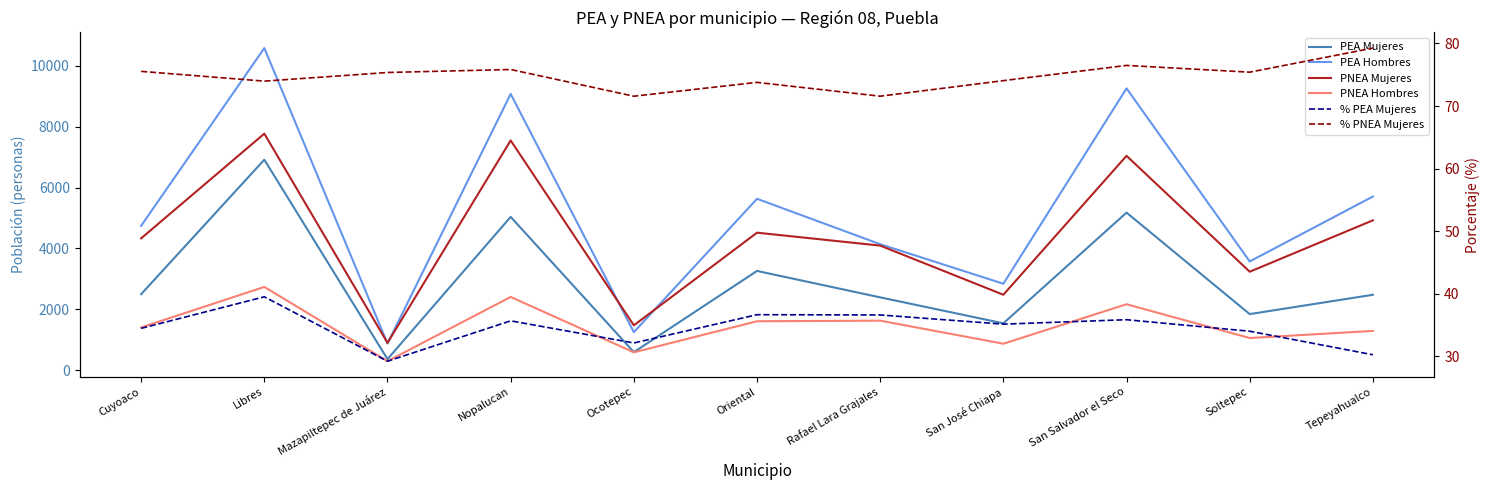

Is the value of PNEA Mujeres at Tepeyahualco greater than the value of PNEA Hombres at Mazapiltepec de Juárez?

Yes